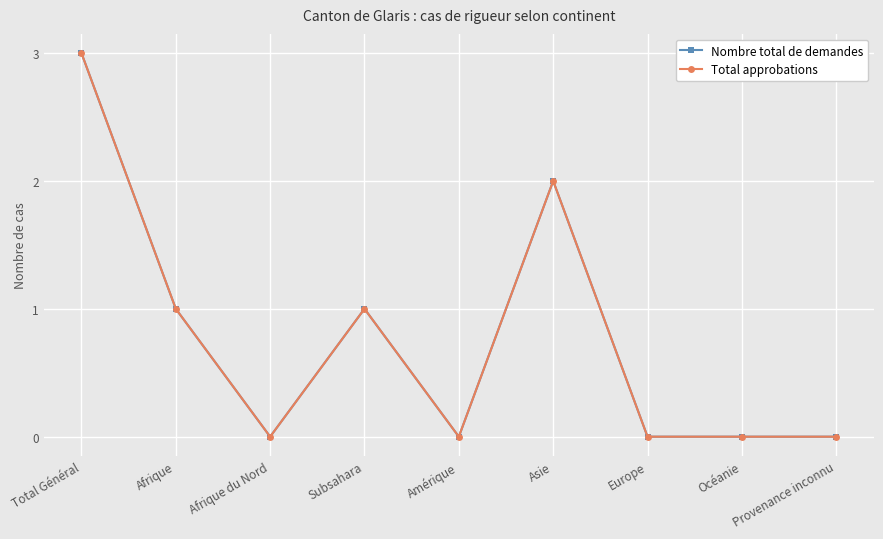

True or false: Total approbations and Nombre total de demandes intersect in this chart.

False